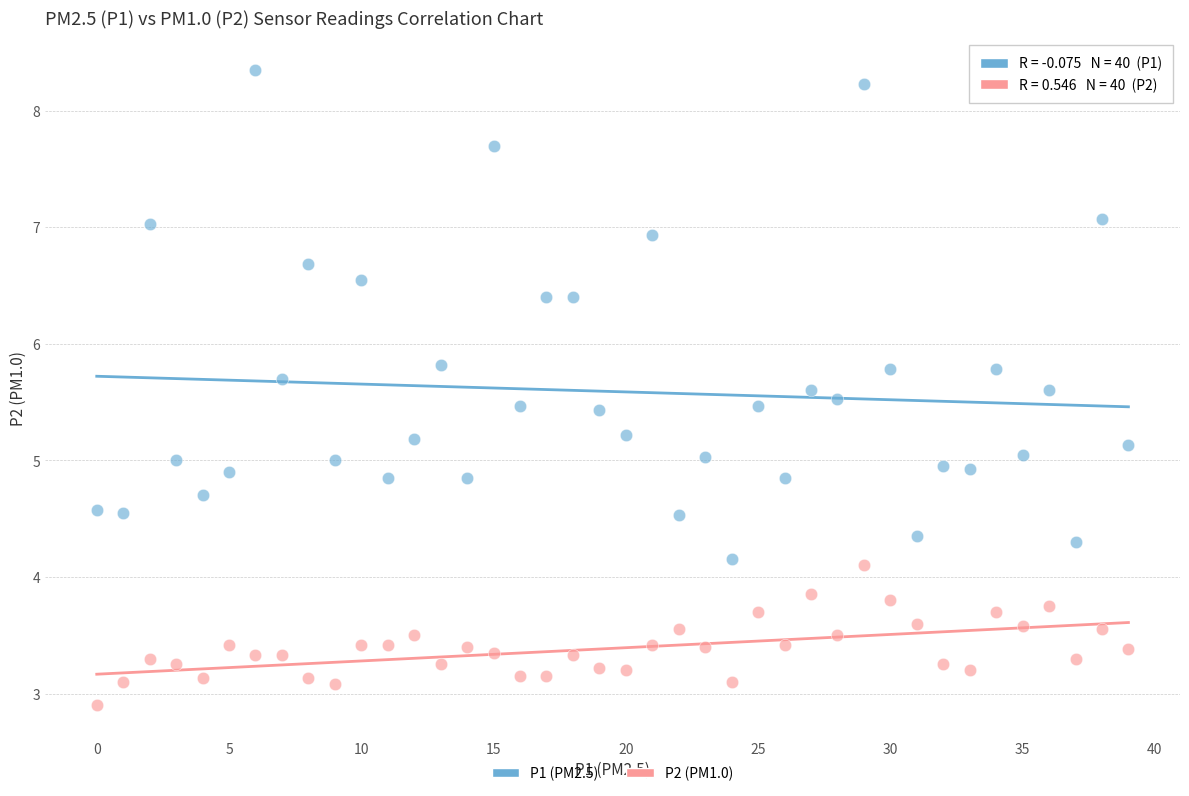

Which series contains the lowest Y value?

P2 (PM1.0)